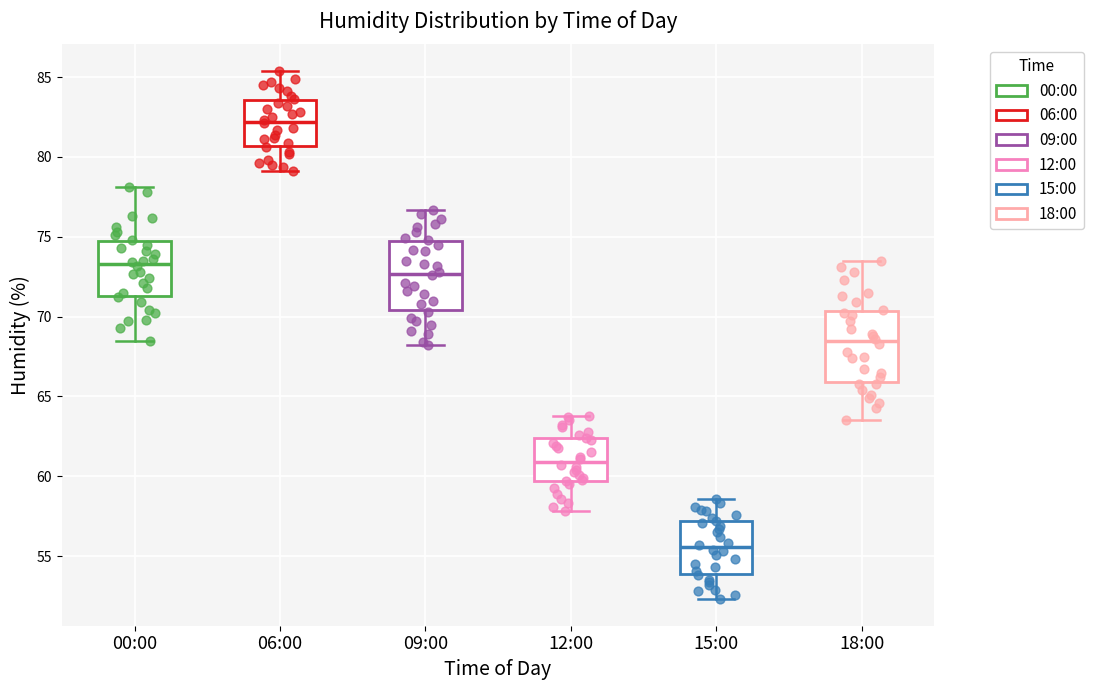

Reading left to right, read every box against the y-axis: the position of its median line, the range the box covers, and the ends of its whiskers. The values are not printed on the chart, so give them approximately, as read against the axis.

00:00: median 73.5, box 71.5 to 74.5, whiskers 68.5 to 78.0
06:00: median 82.0, box 80.5 to 83.5, whiskers 79.0 to 85.5
09:00: median 72.5, box 70.5 to 74.5, whiskers 68.0 to 76.5
12:00: median 61.0, box 59.5 to 62.5, whiskers 58.0 to 64.0
15:00: median 55.5, box 54.0 to 57.0, whiskers 52.5 to 58.5
18:00: median 68.5, box 66.0 to 70.5, whiskers 63.5 to 73.5